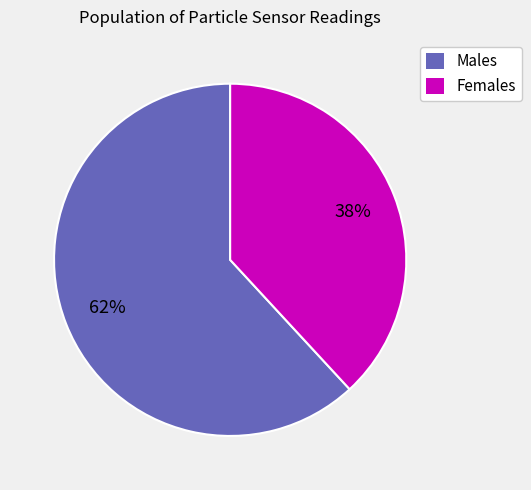

The Males slice represents 62% of the pie. True or false?

True